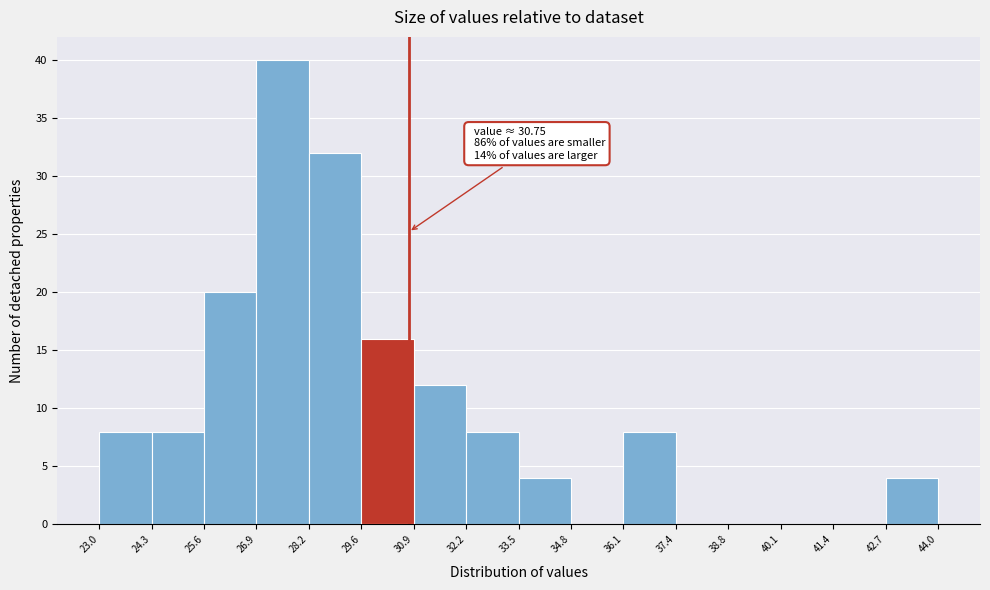

Over which range of the x-axis is the bar tallest?

26.9 to 28.2